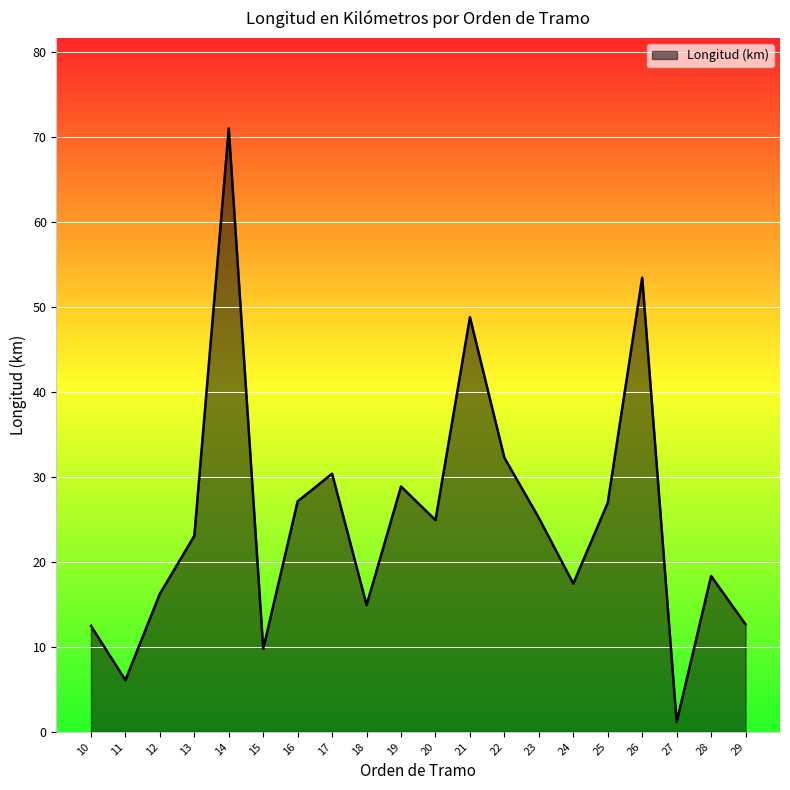

At which label does the data first exceed 24?

14